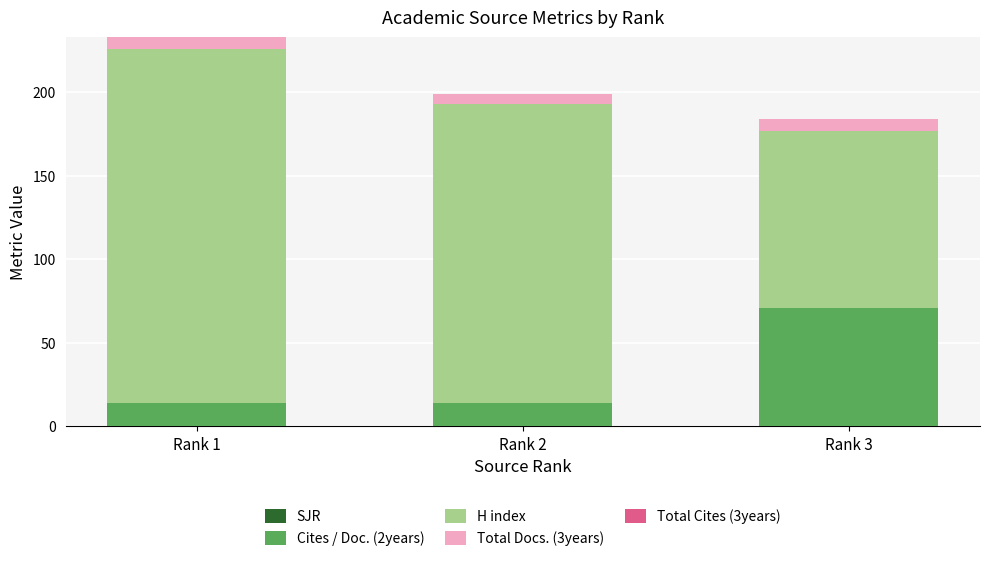

What is the total value across all series at Rank 2?

199